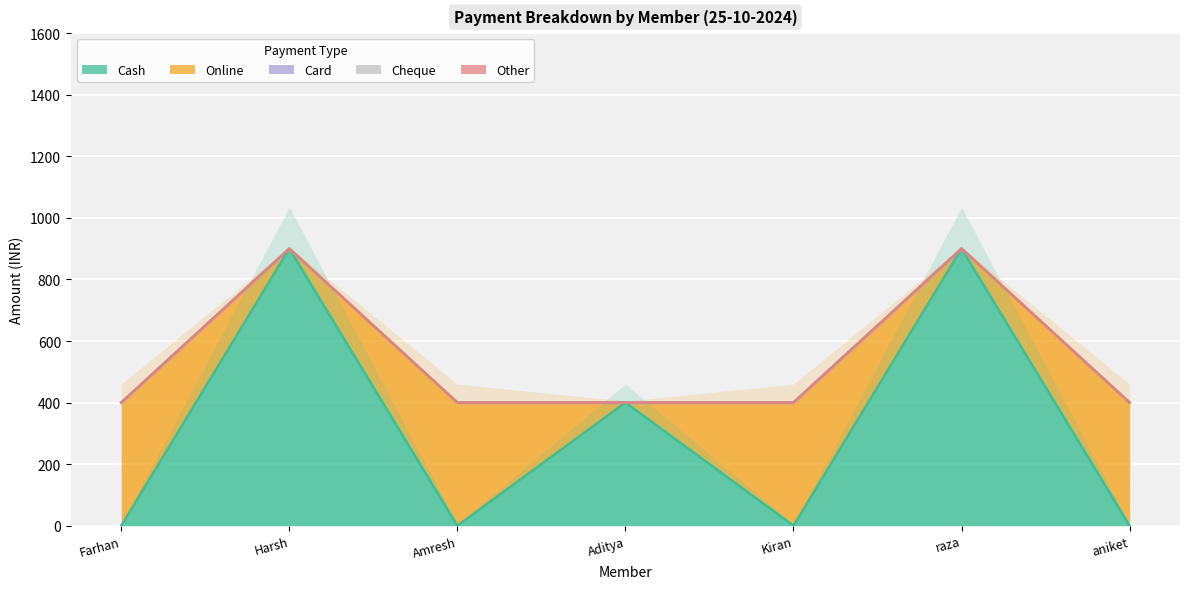

Between Aditya shravan chaurasiya and raza sayyed, which series saw the biggest shift?

Cash